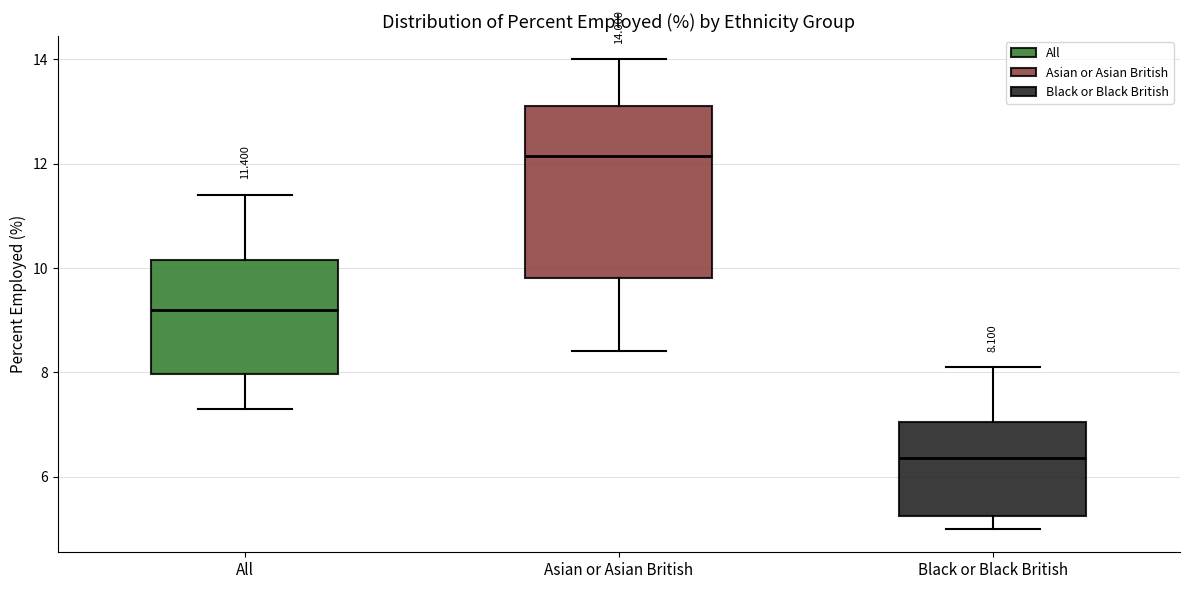

Comparing the boxes themselves (not the whiskers), which one is the tallest?

Asian or Asian British